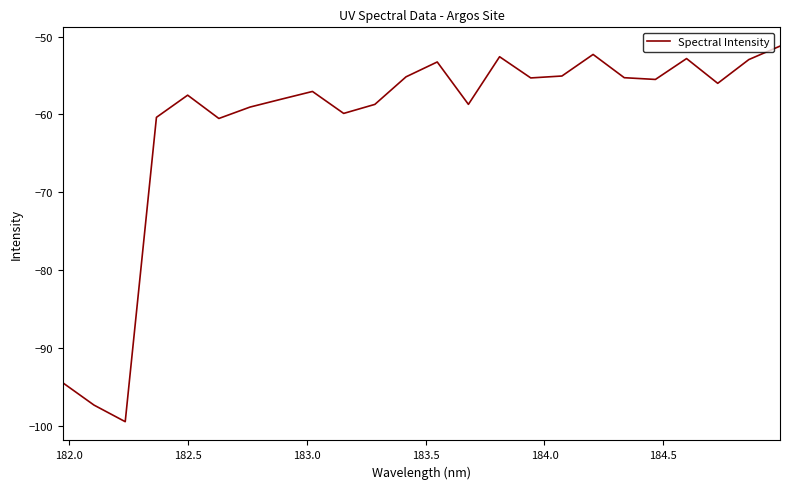

What is the greatest value displayed?

-51.2